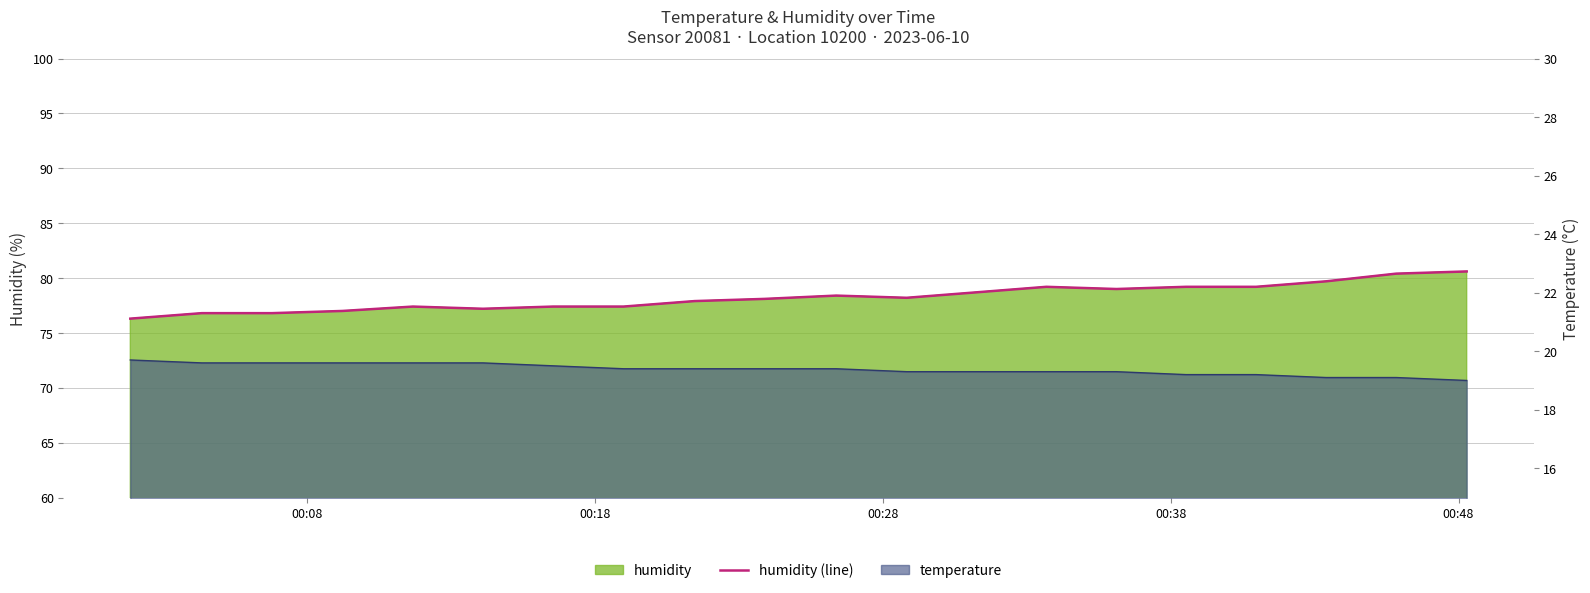

What is the greatest value displayed?

80.6